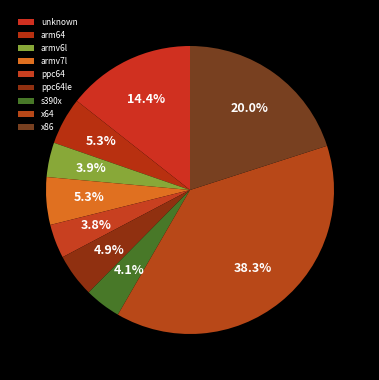

Rank the categories by value from highest to lowest.

x64, x86, unknown, armv7l, arm64, ppc64le, s390x, armv6l, ppc64